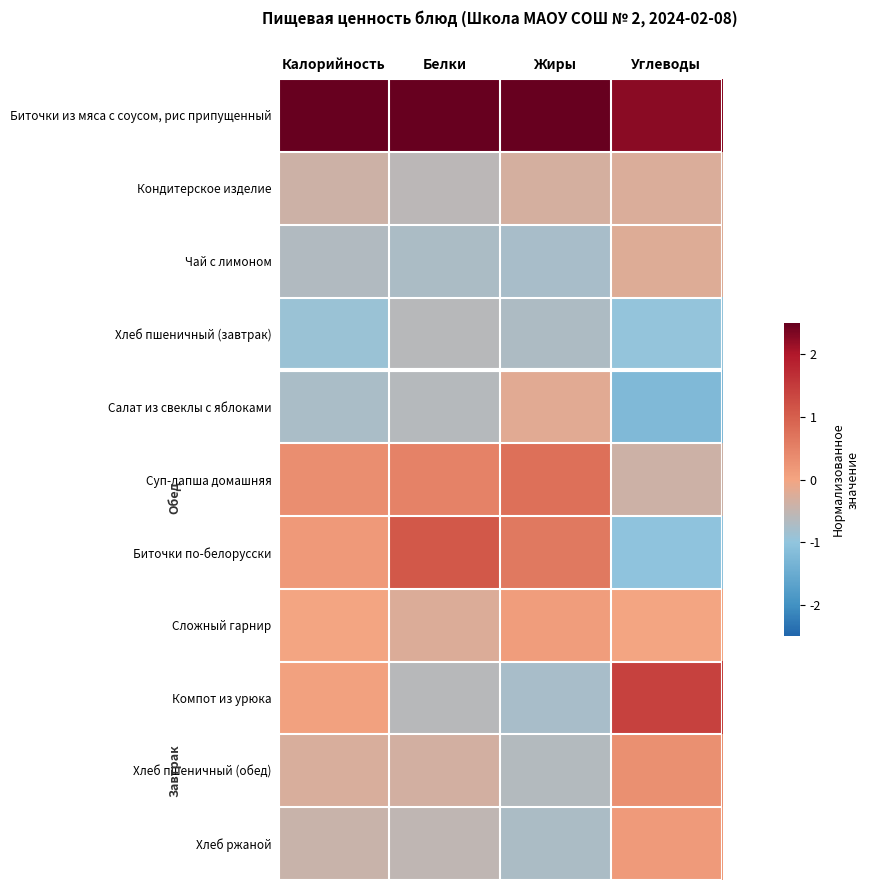

Which series has the largest total across all categories?

Биточки из мяса с соусом, рис припущенный